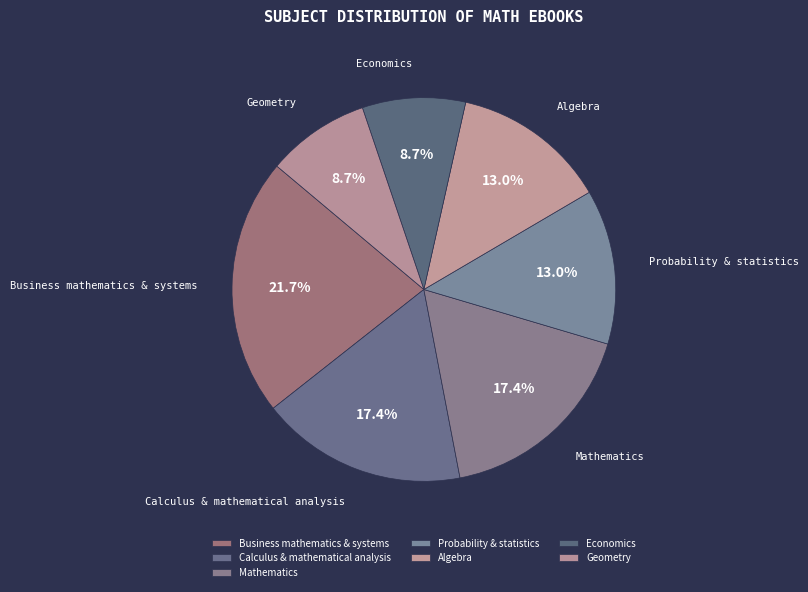

How many segments does this pie chart have?

7